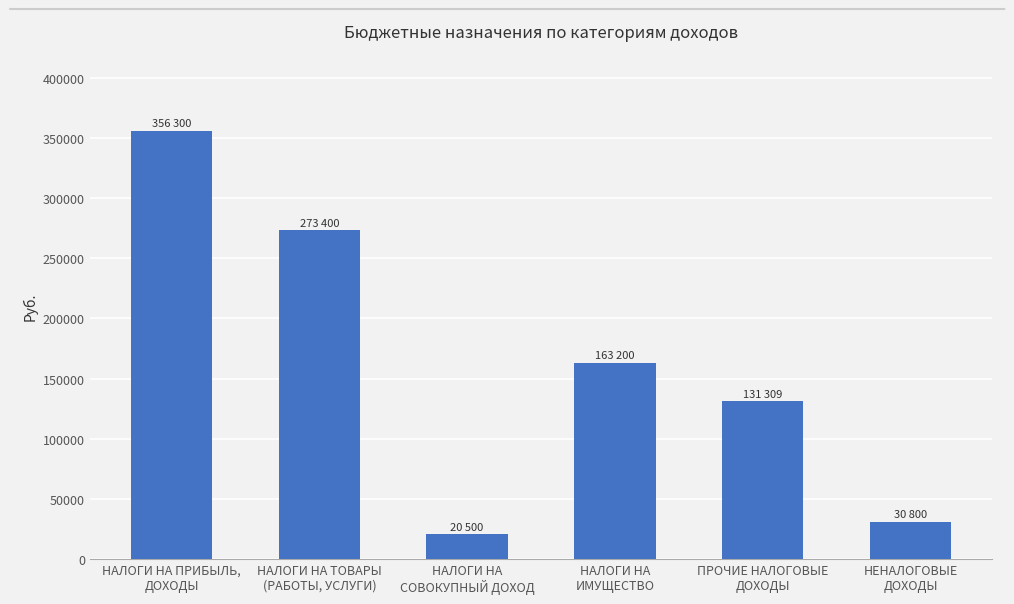

How many categories are shown in the chart?

6